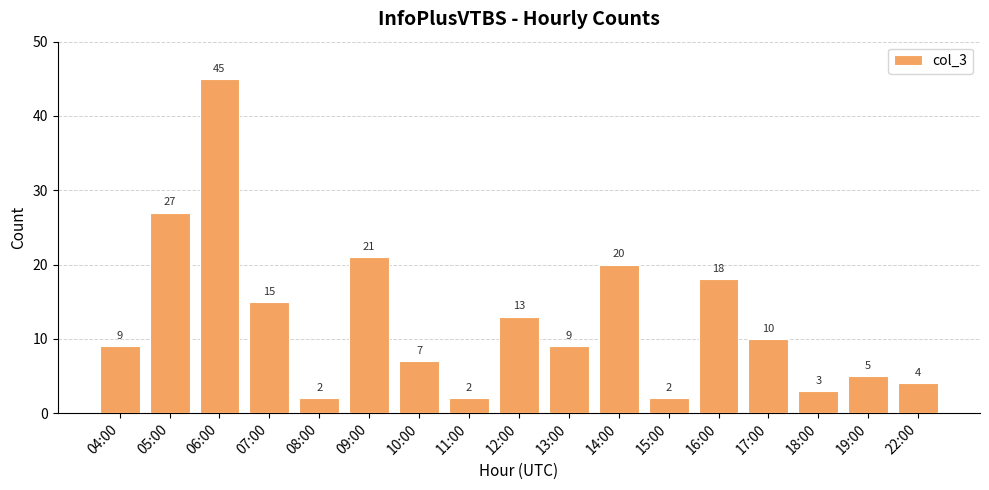

What is the sum of all values?

212